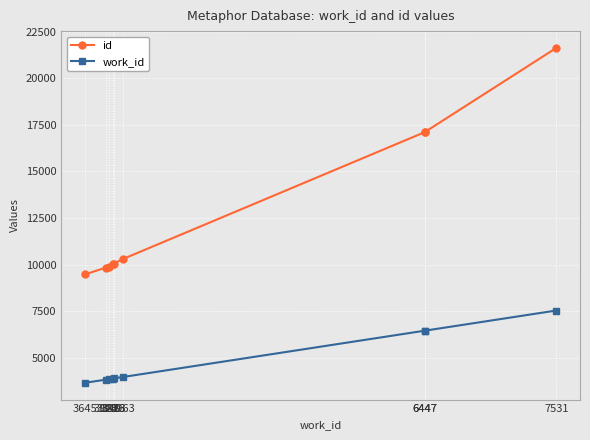

What is the difference between the highest and lowest values at 3876?

6162